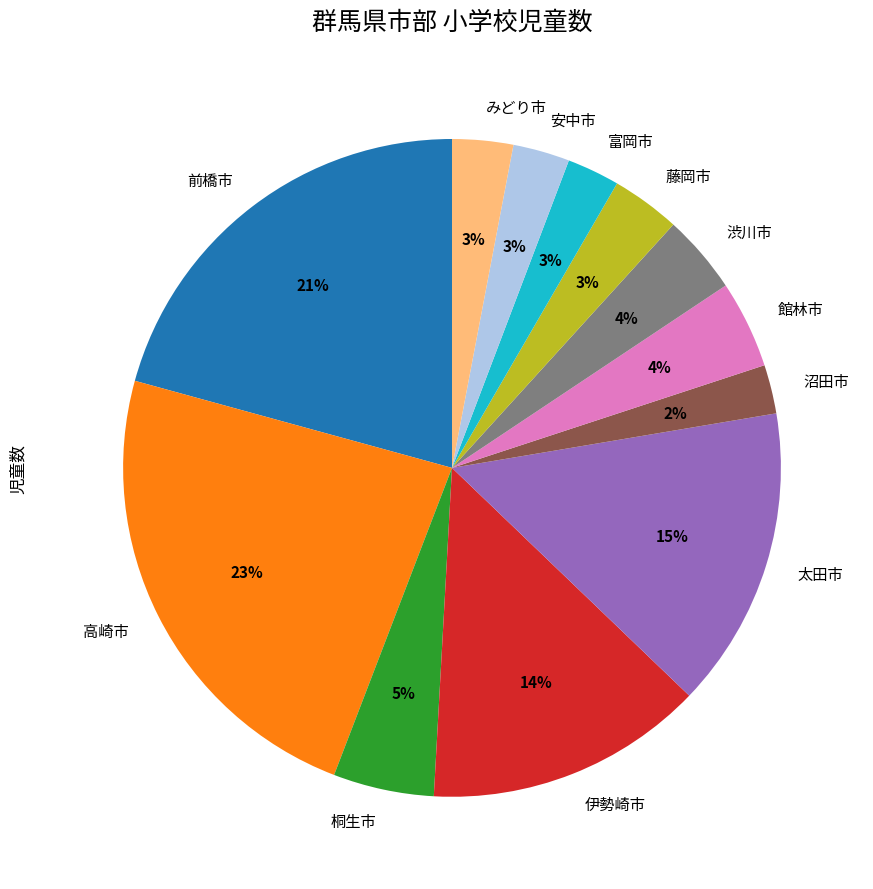

What is the largest slice in the pie chart?

高崎市